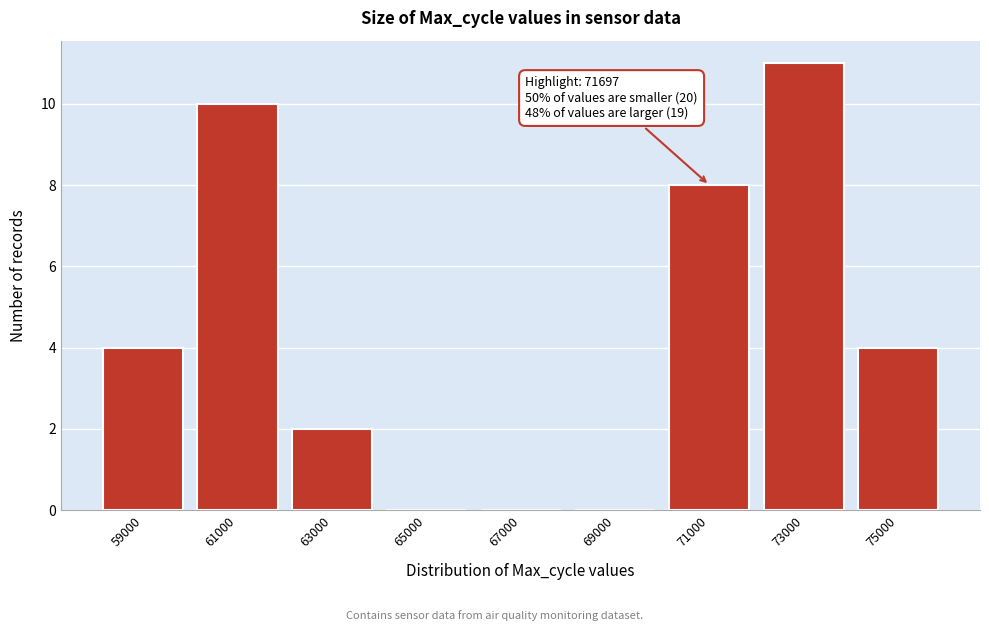

Reading left to right, extract all data points from this chart.

59000=4	61000=10	63000=2	65000=0	67000=0	69000=0	71000=8	73000=11	75000=4